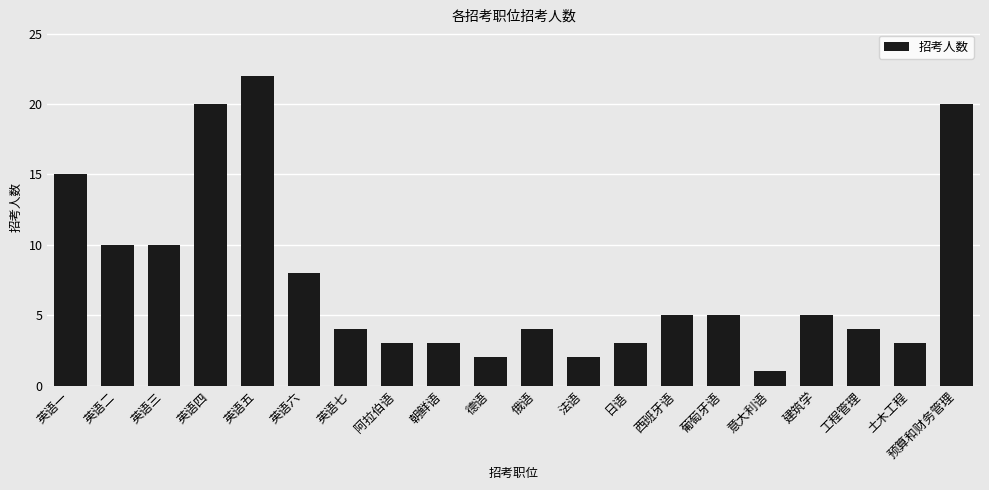

What is the value of the 19th bar from the left?

3